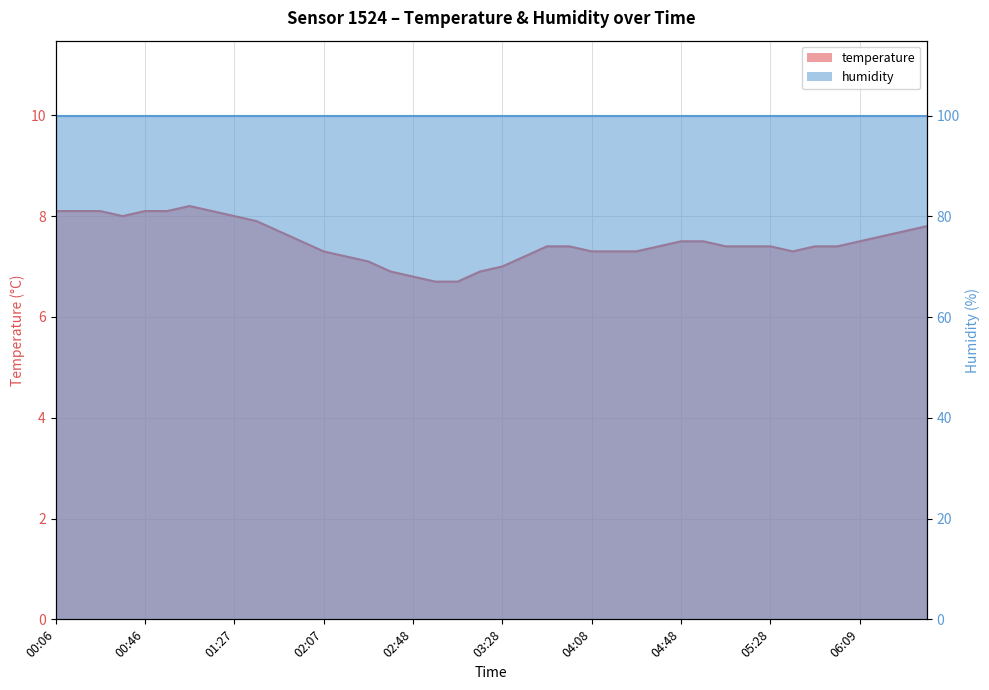

At which label does the data first exceed 7?

00:06